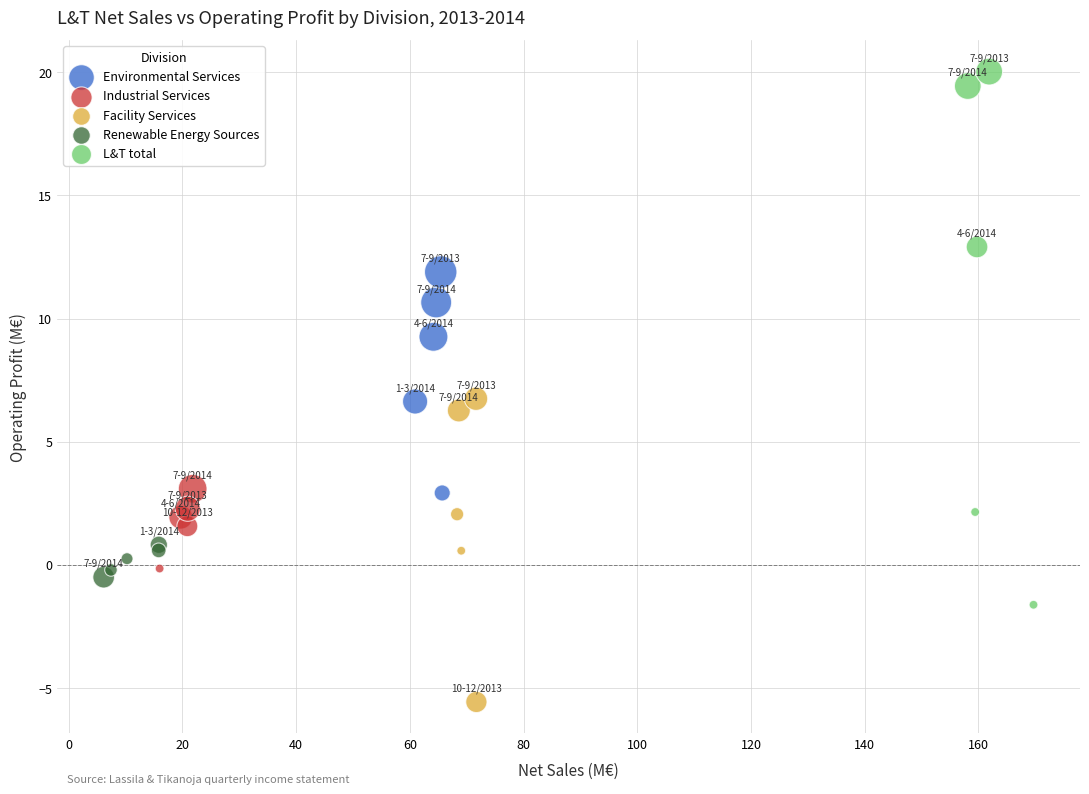

Which series reaches the maximum Y coordinate?

L&T total